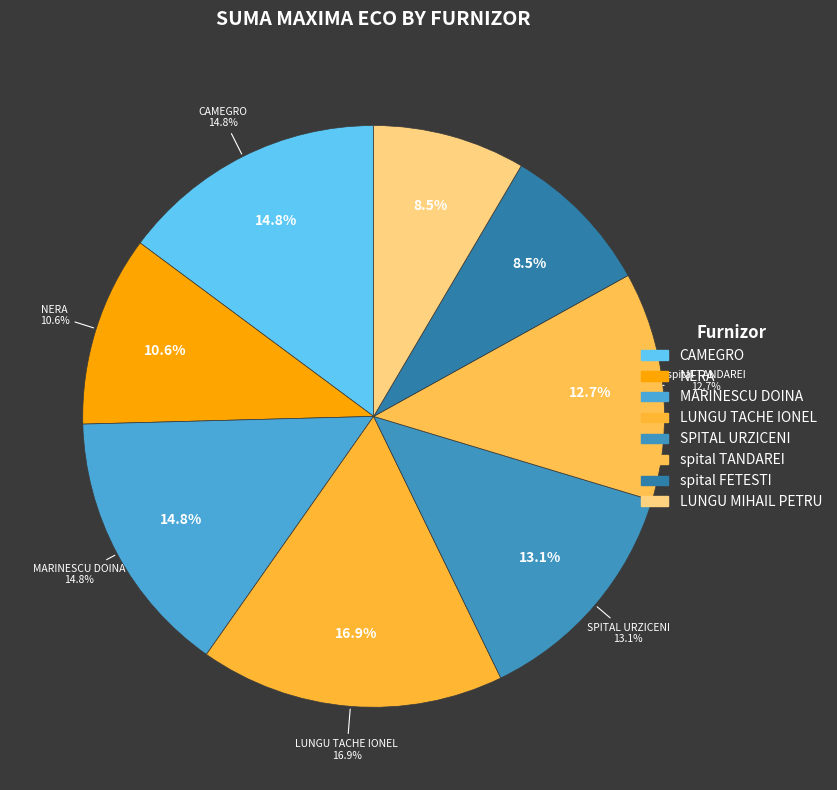

Which slice is the smallest?

spital FETESTI